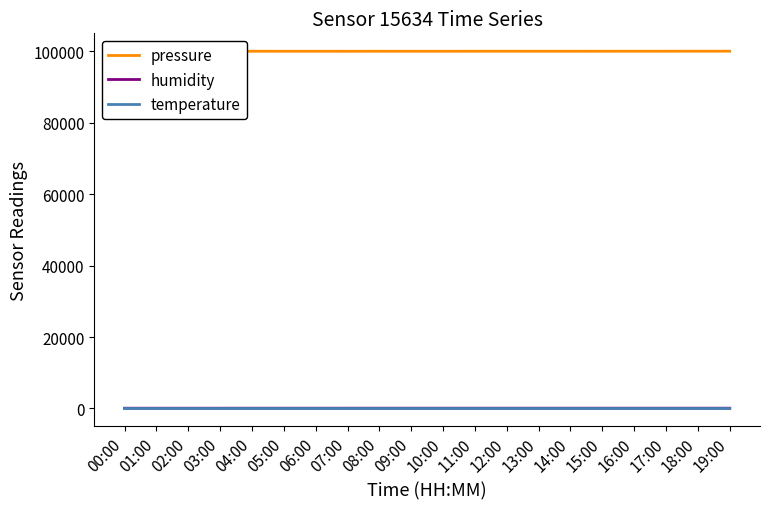

What is the difference between the humidity values at 01:00 and 05:00?

1.2